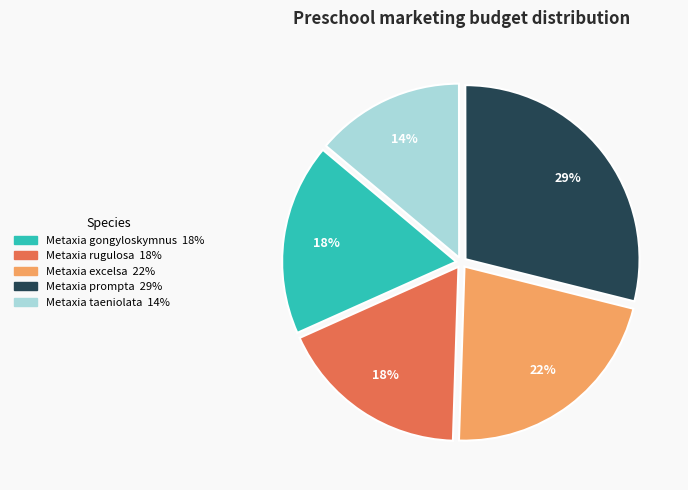

Count the number of slices in the pie.

5